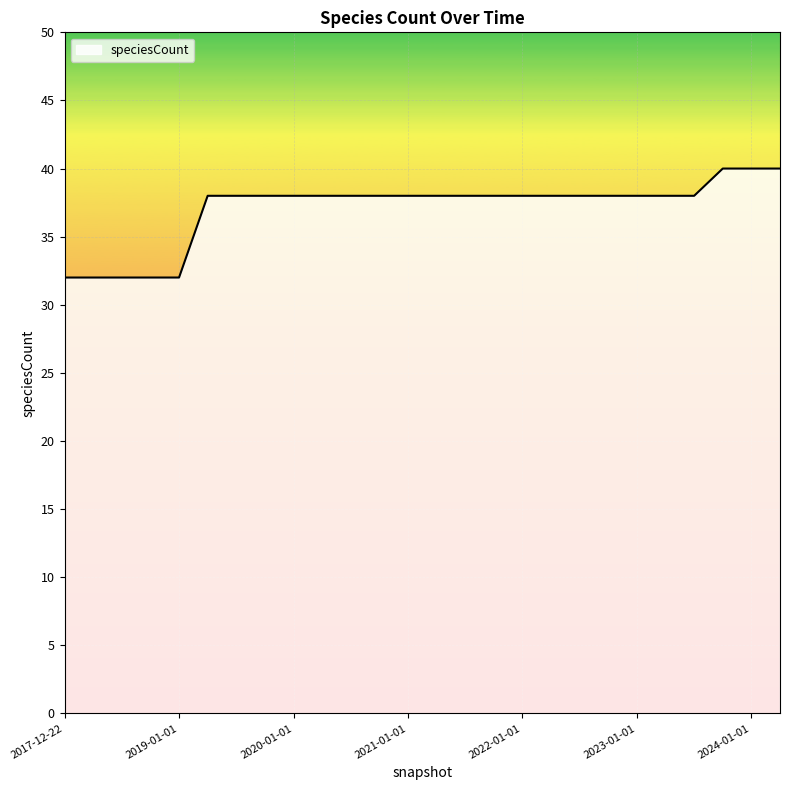

How many distinct data groups are displayed?

1